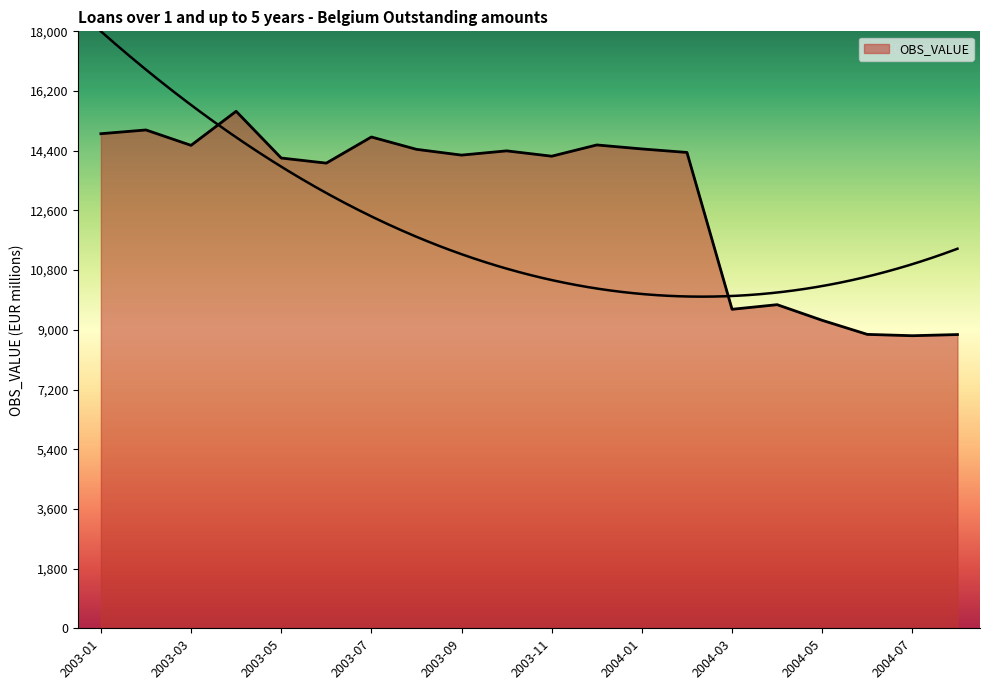

Which has a higher value, 2003-05 or 2003-08?

2003-08